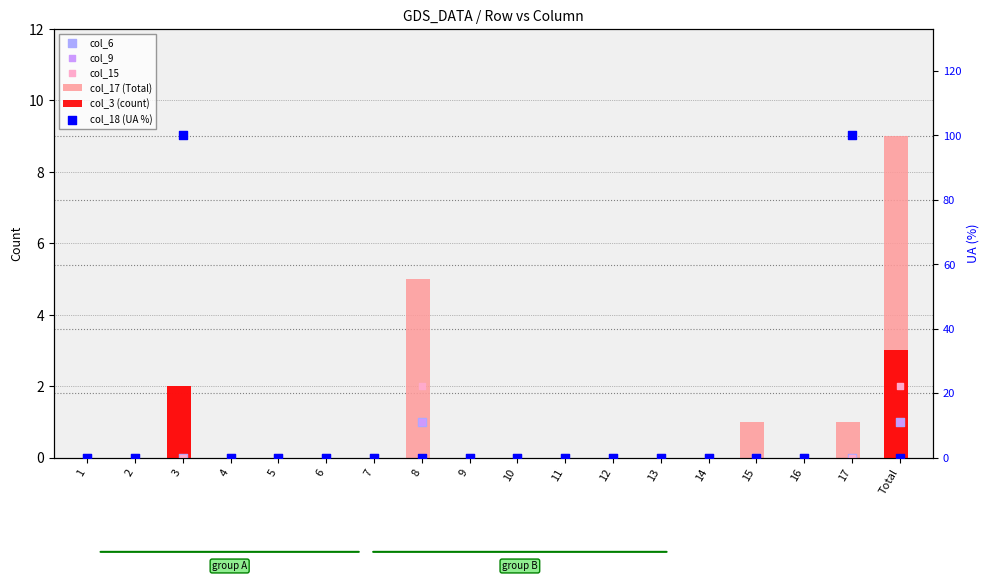

At how many categories does at least one series exceed 78?

2